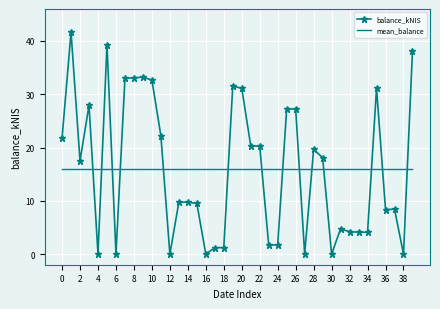

Where is the first local minimum for balance_kNIS?

2